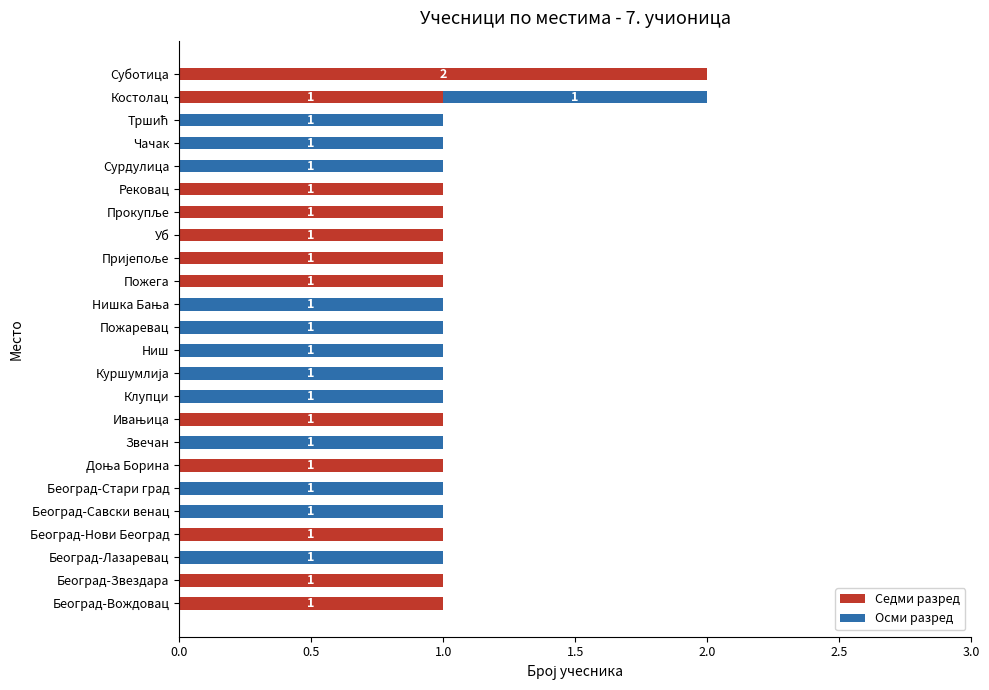

Which category has the highest value in the Седми разред series?

Суботица